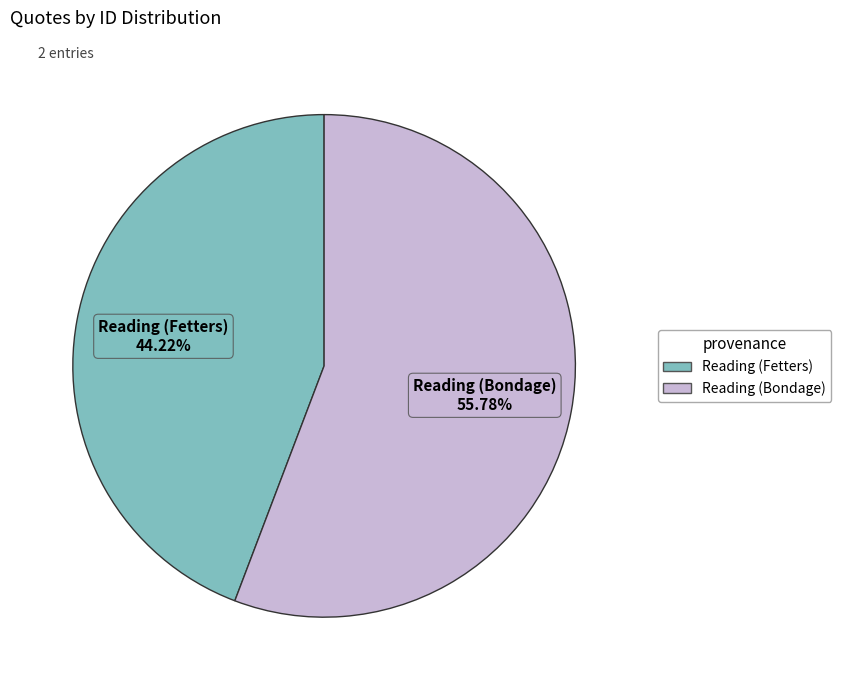

To the nearest percent, what is the combined percentage of Reading (Fetters) and Reading (Bondage)?

100%